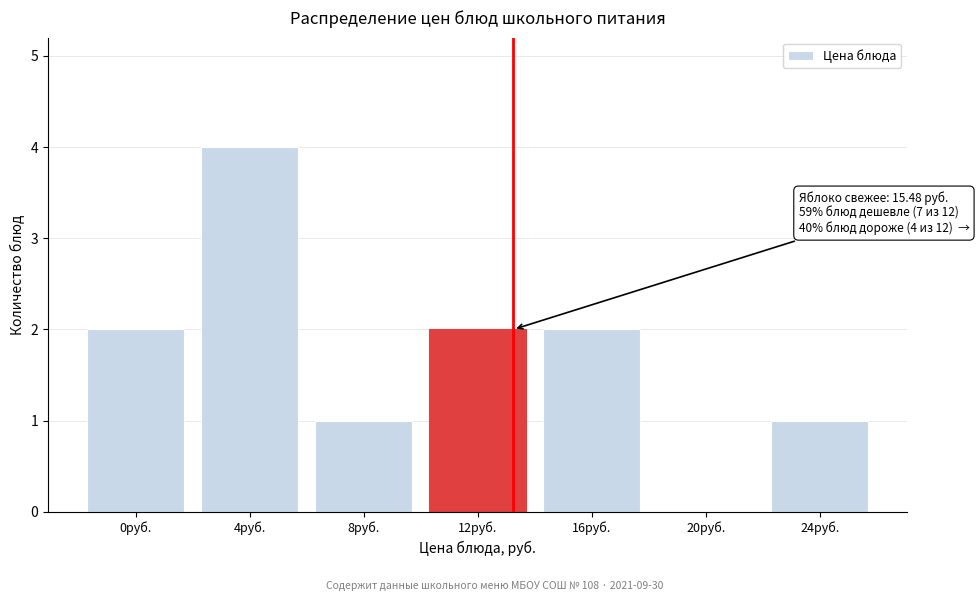

Reading left to right, extract all data points from this chart.

0руб.=2	4руб.=4	8руб.=1	12руб.=2	16руб.=2	20руб.=0	24руб.=1